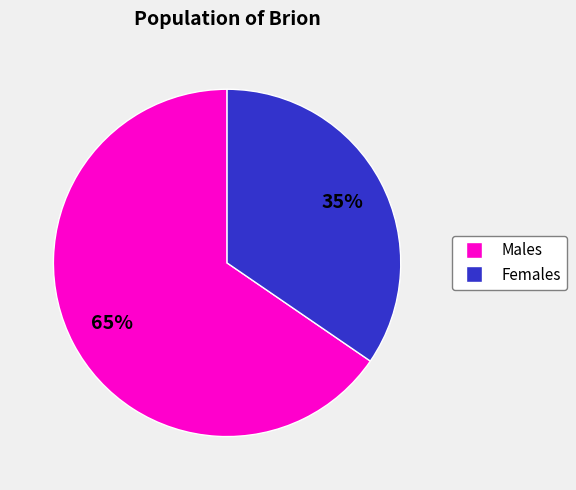

Does any single category account for the majority?

Yes